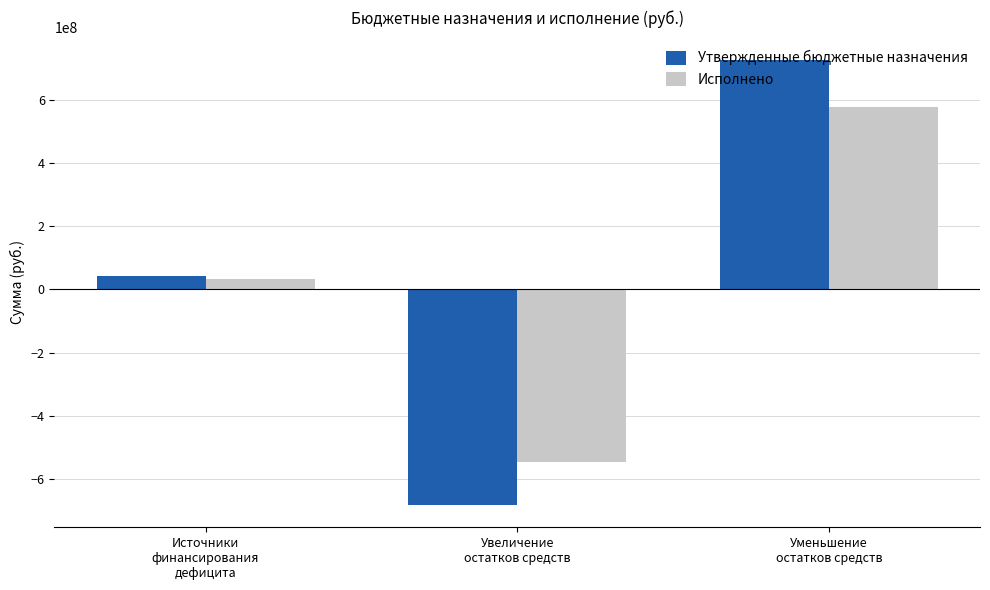

What is the greatest value displayed?

725477567.2